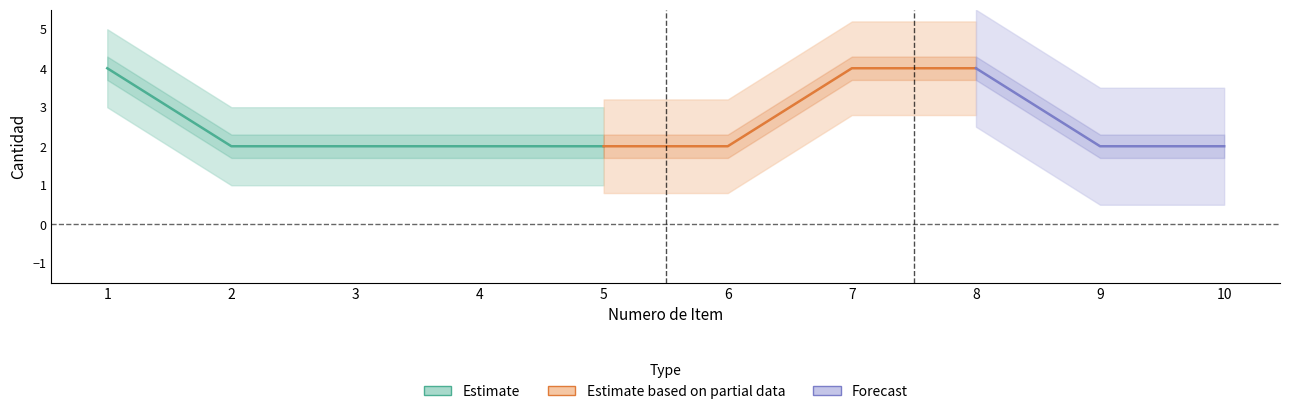

How many values are between 2 and 4?

10